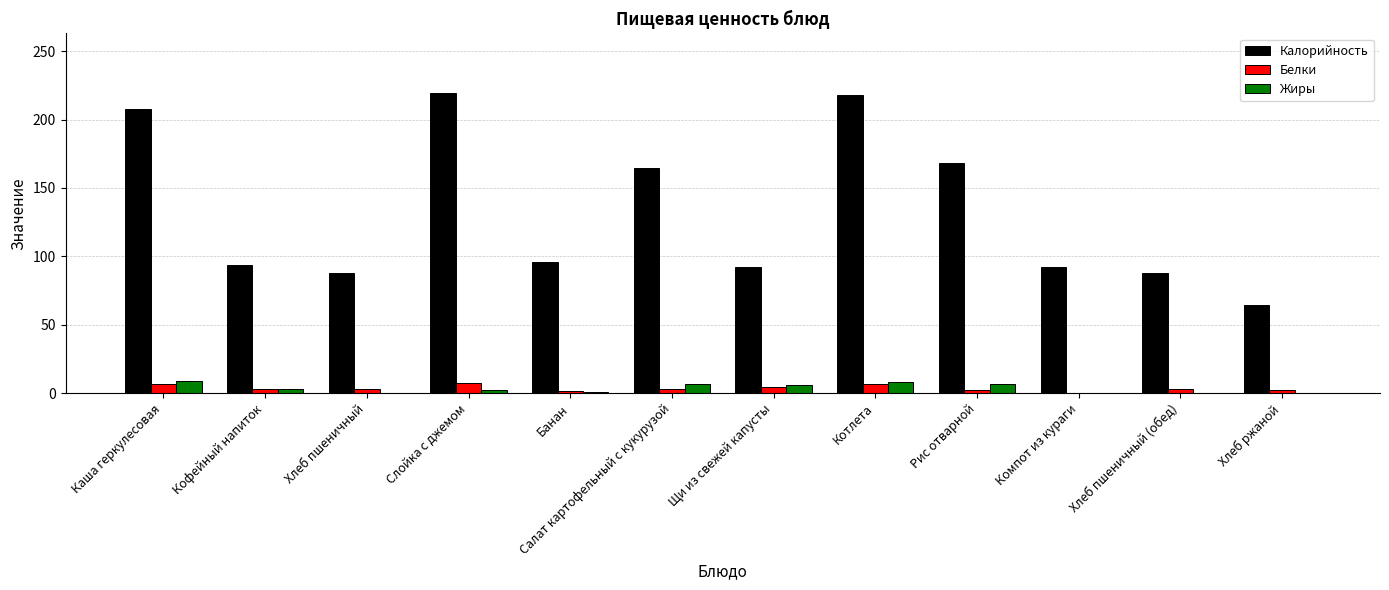

Where does the Калорийность series first go above 96?

Каша геркулесовая